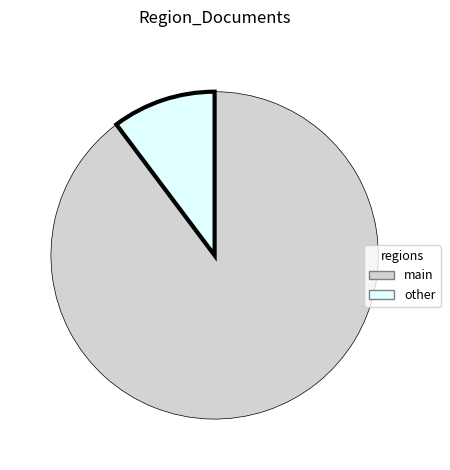

How many slices are in this pie chart?

2